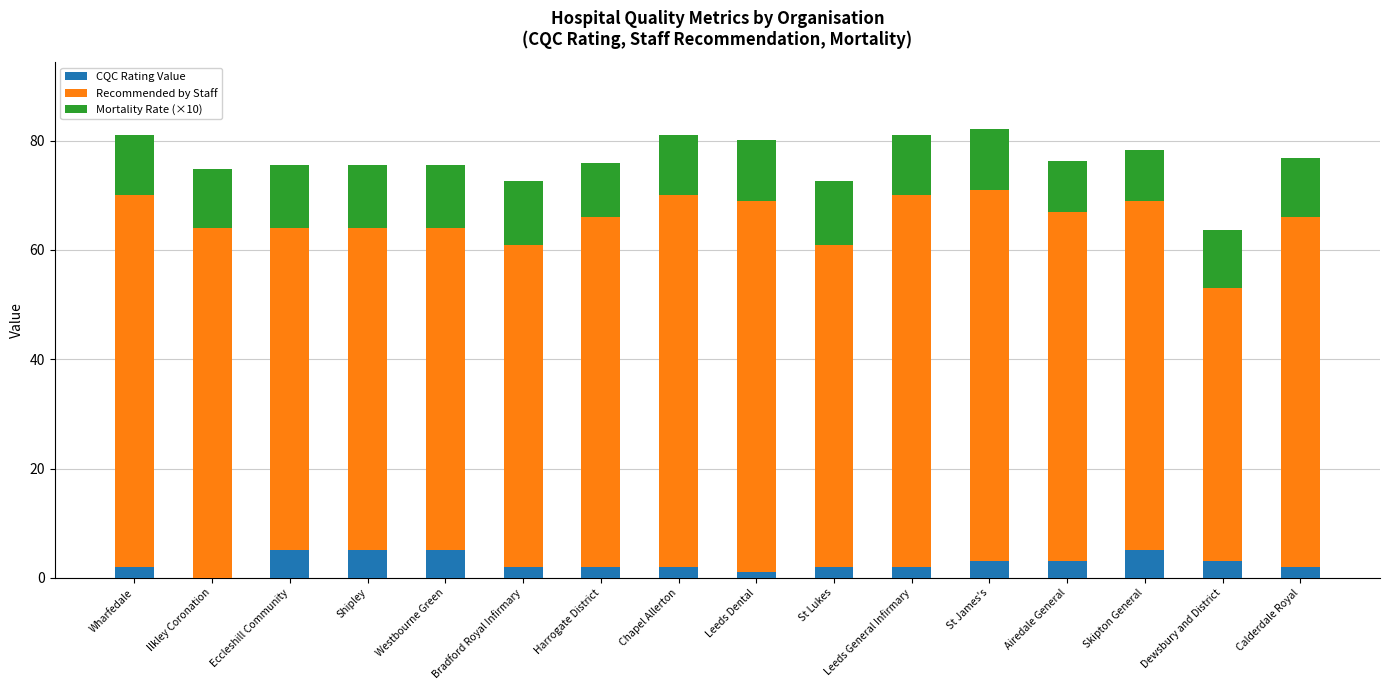

What value does the CQC Rating Value series have at Leeds General Infirmary?

2.0